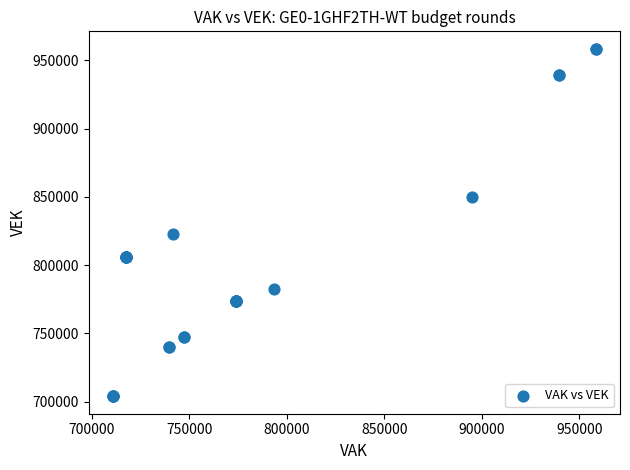

What Y value in the scatter plot is closest to 831165?

822477